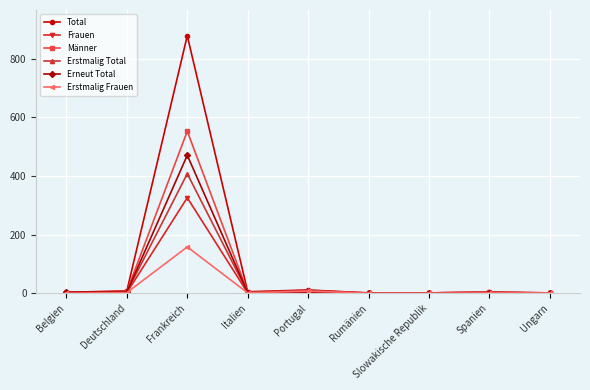

Between Frankreich and Slowakische Republik, which series saw the biggest shift?

Total